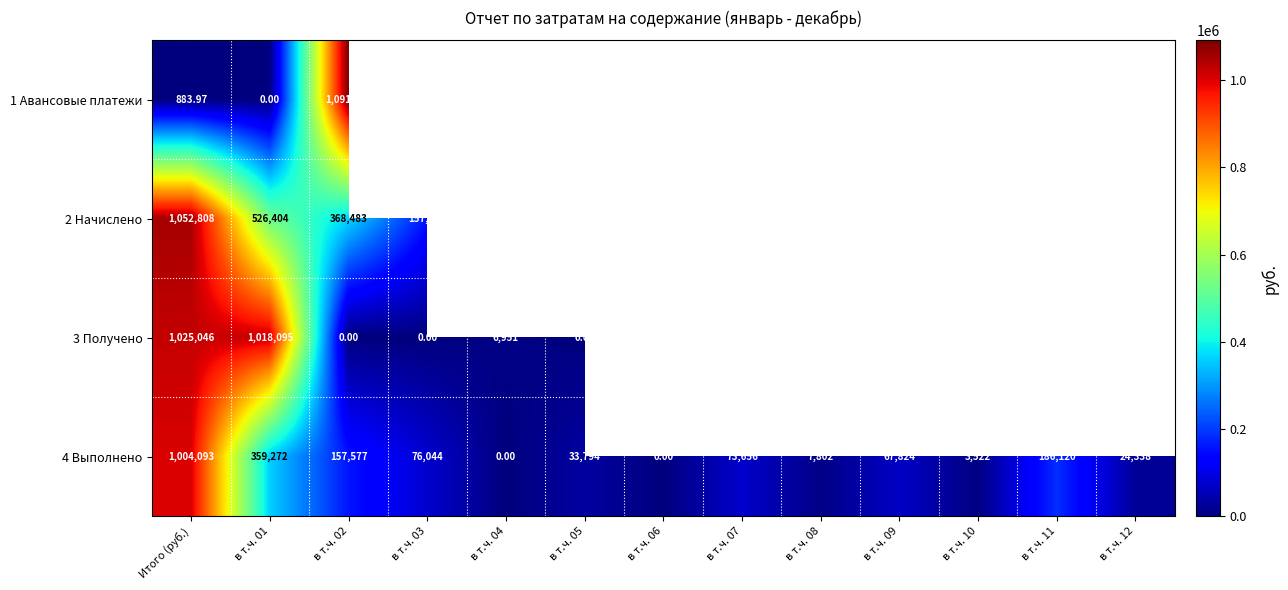

At which category does the chart reach its peak across all series?

в т.ч. 02